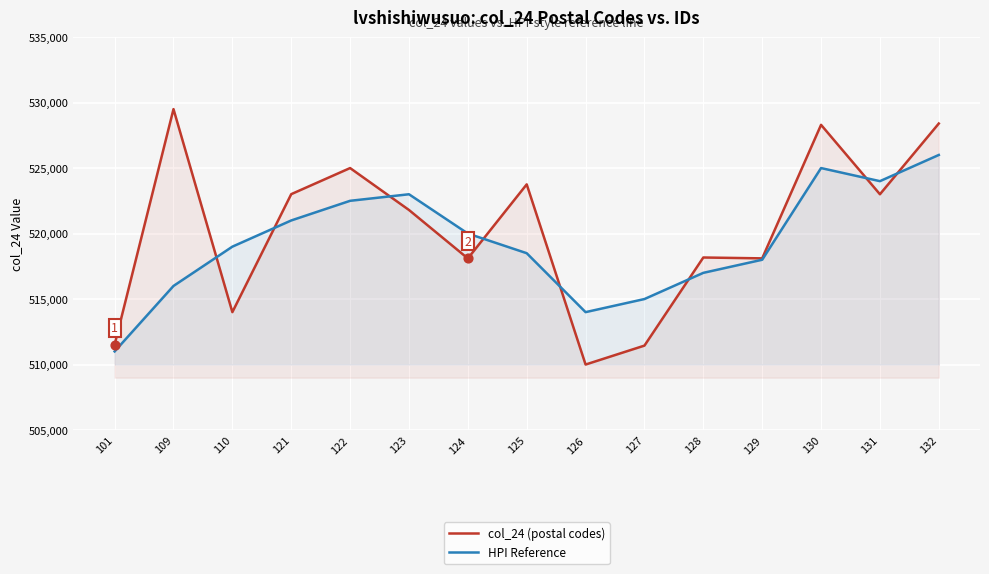

At how many categories does at least one series exceed 520508?

8